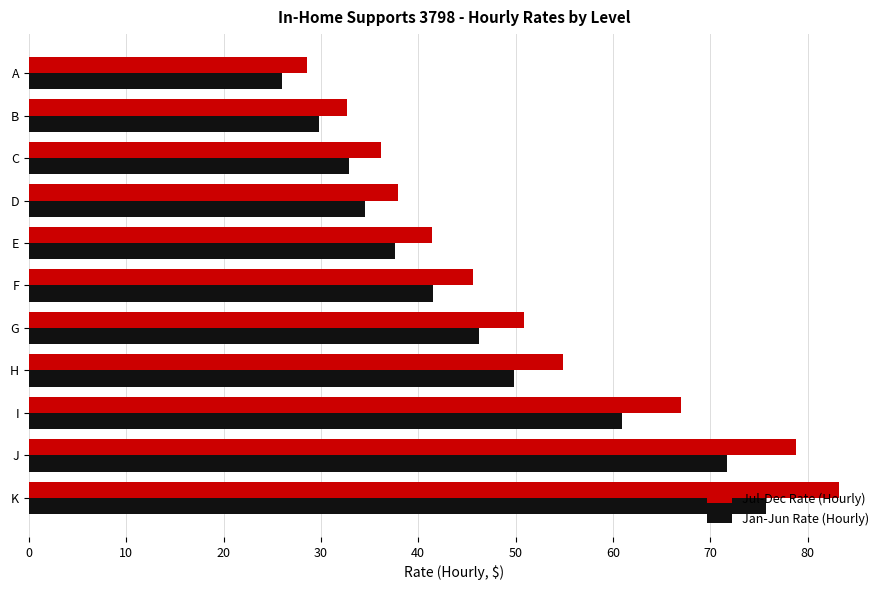

What is the difference between the maximum and minimum values in the Jul-Dec Rate (Hourly) series?

54.7